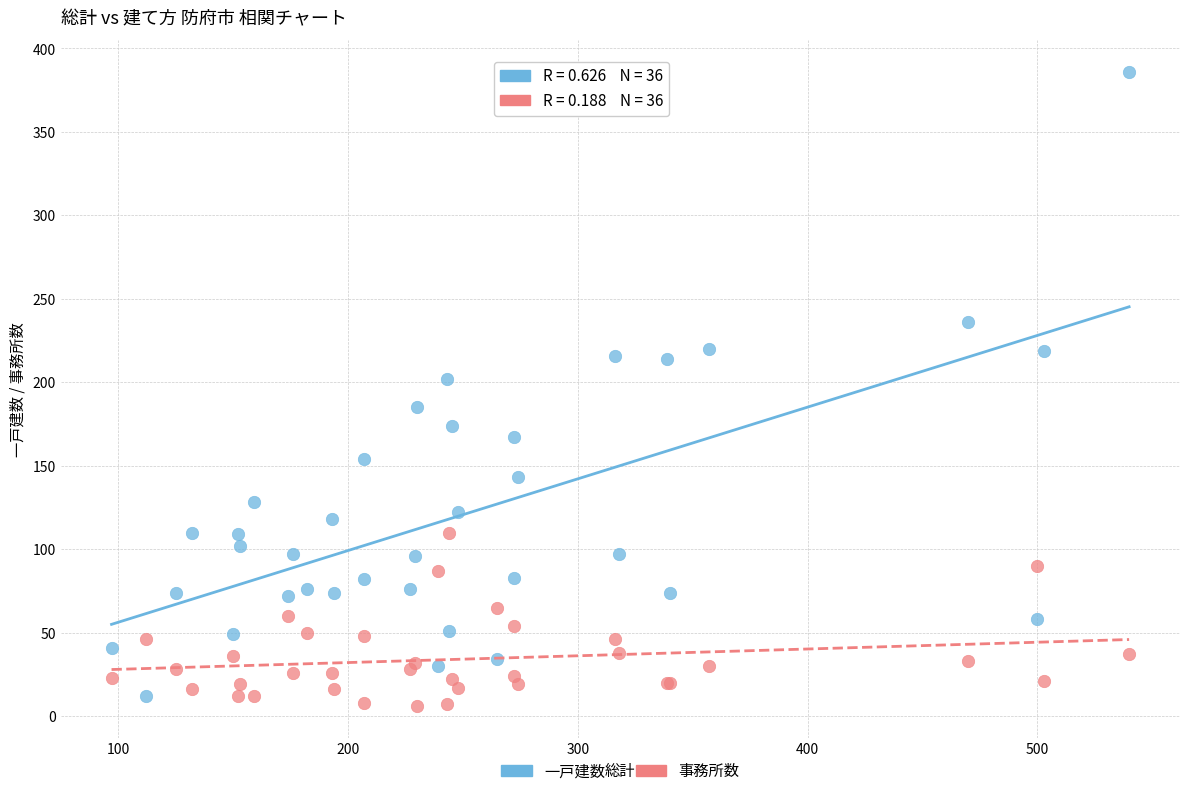

What are all the series names shown in the legend?

一戸建数, 事務所数